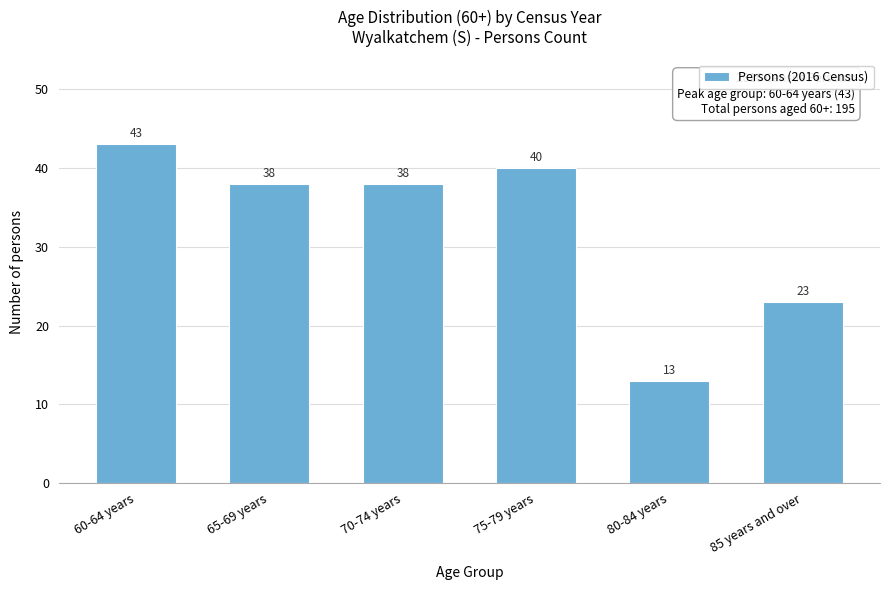

Reading right to left, list all the values displayed in this chart.

85 years and over=23	80-84 years=13	75-79 years=40	70-74 years=38	65-69 years=38	60-64 years=43